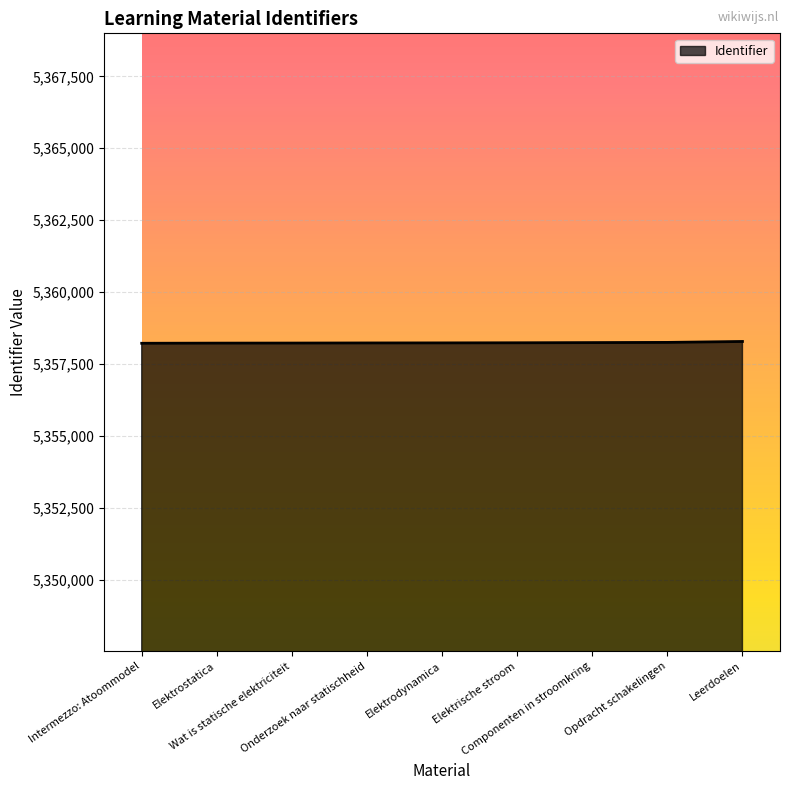

What is the maximum value shown in the chart?

5358280